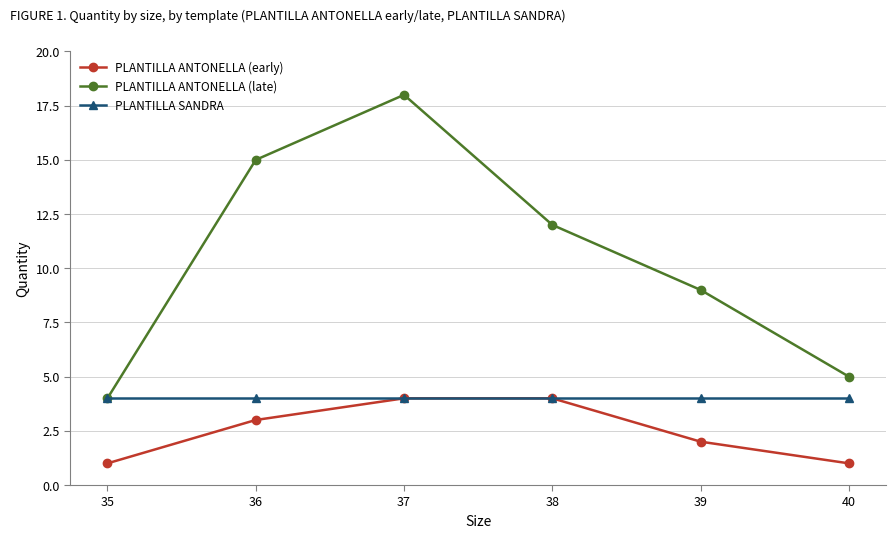

Between 36 and 37, which series saw the biggest shift?

PLANTILLA ANTONELLA (late)